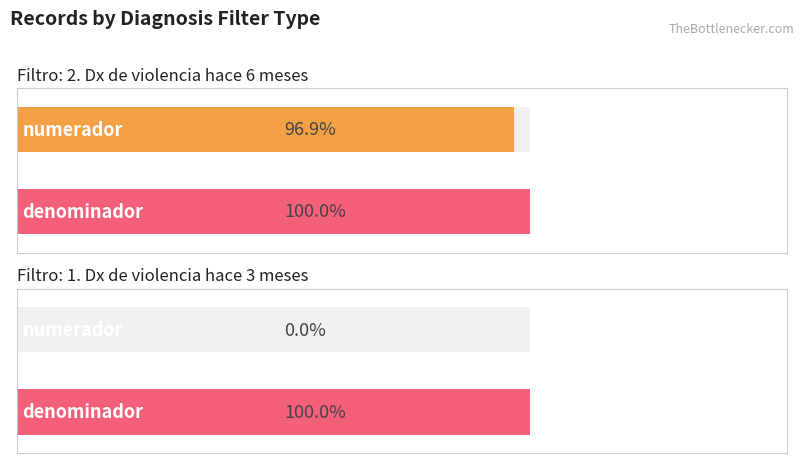

Where is denominador nearest to the value 1?

2. Dx de violencia hace 6 meses